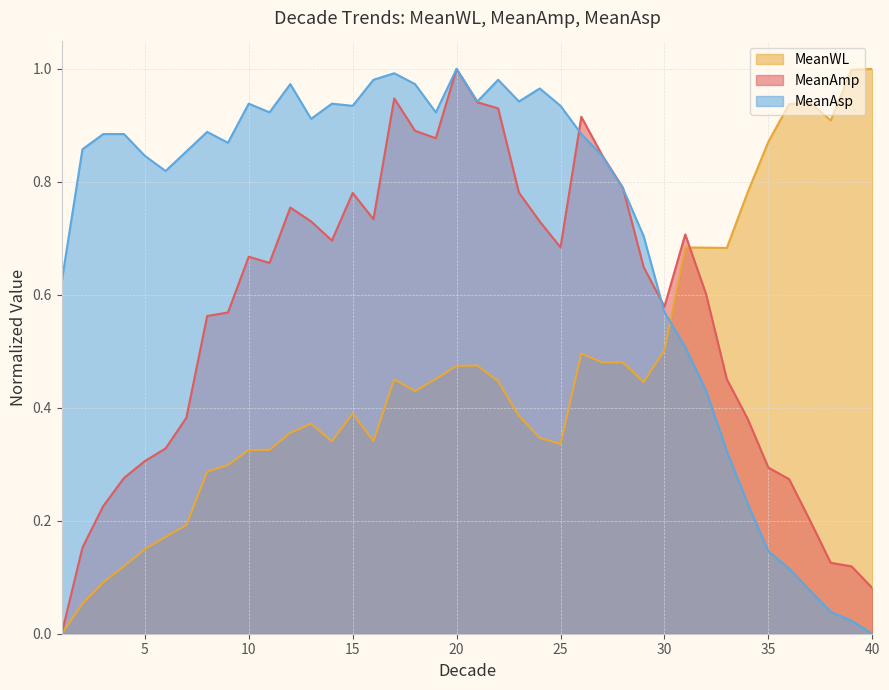

Does the chart have visible grid lines?

Yes